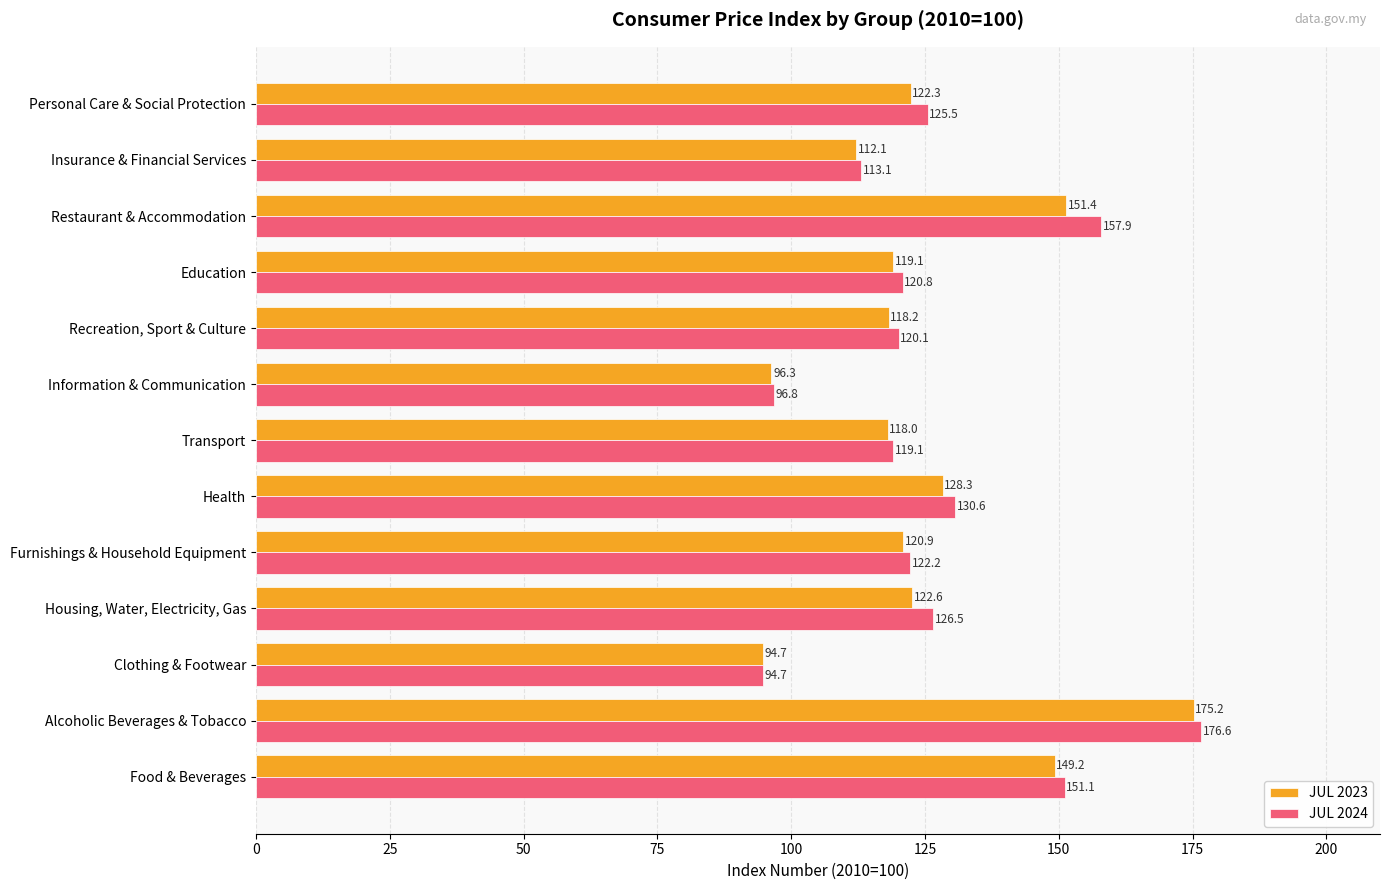

Rank the series by their average value, from lowest to highest.

JUL 2023, JUL 2024